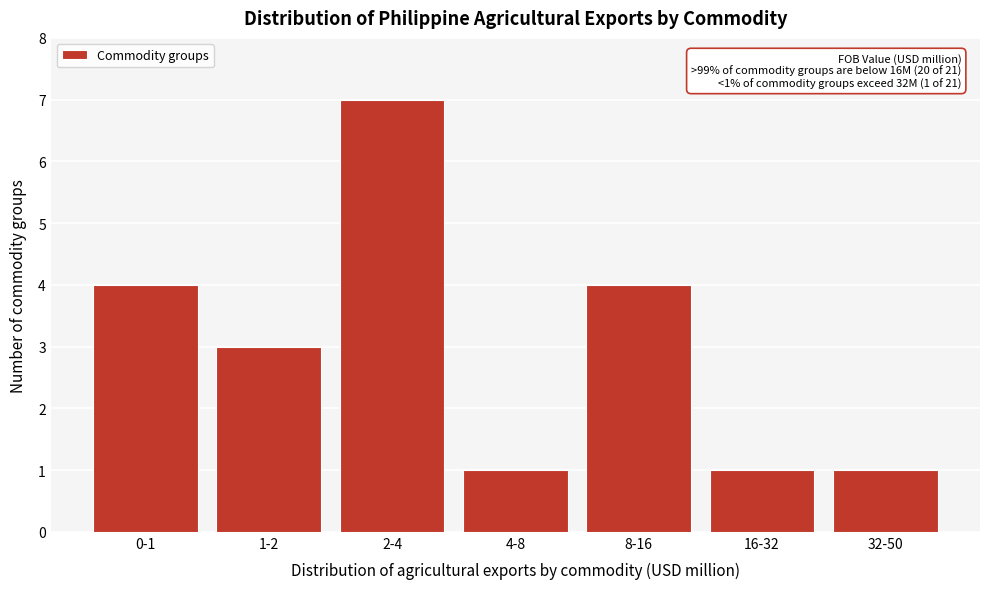

Reading right to left, list all the values displayed in this chart.

1	1	4	1	7	3	4